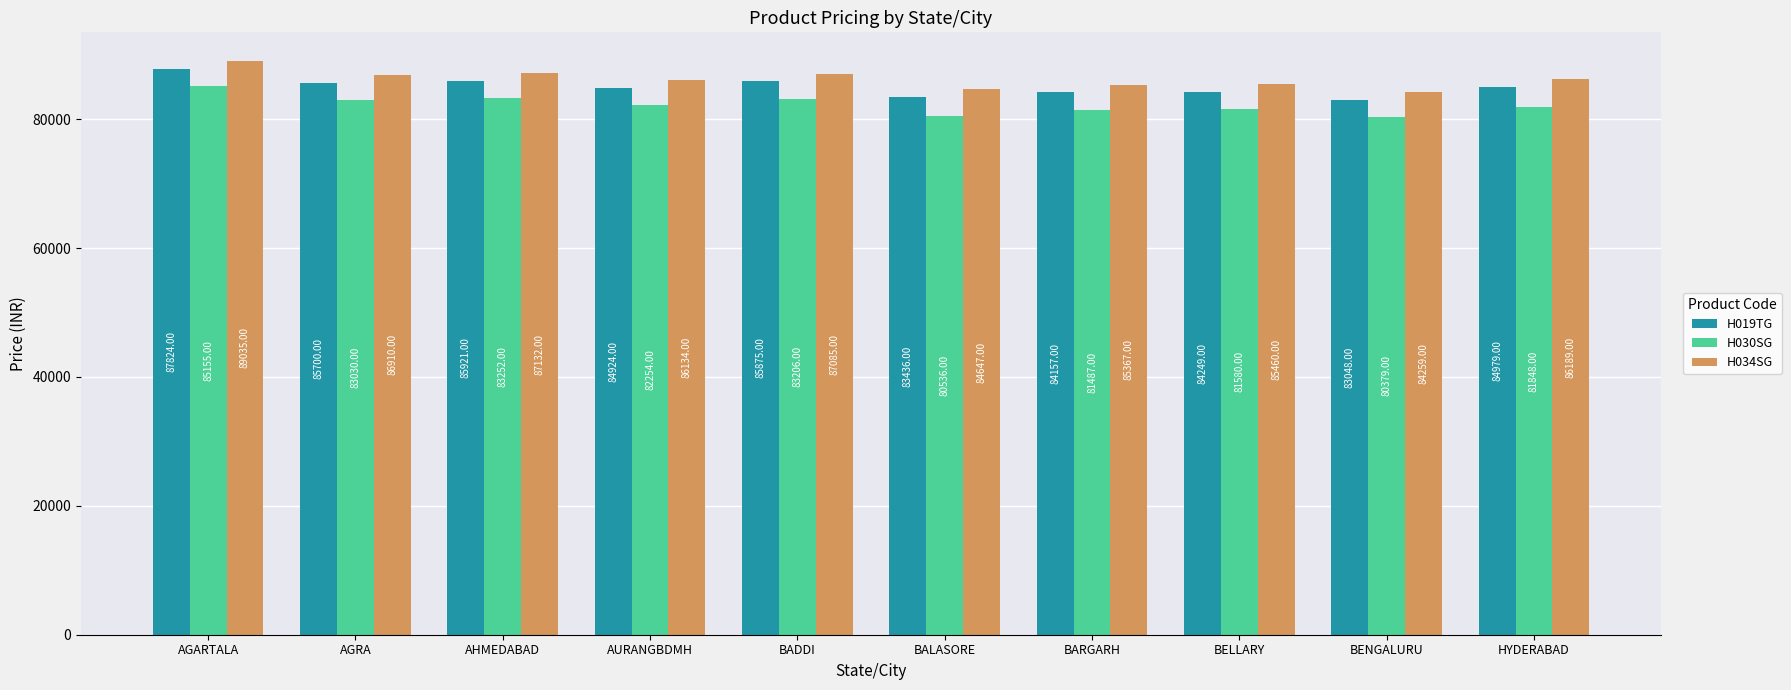

The value of H034SG at AGARTALA is 89035. True or false?

True